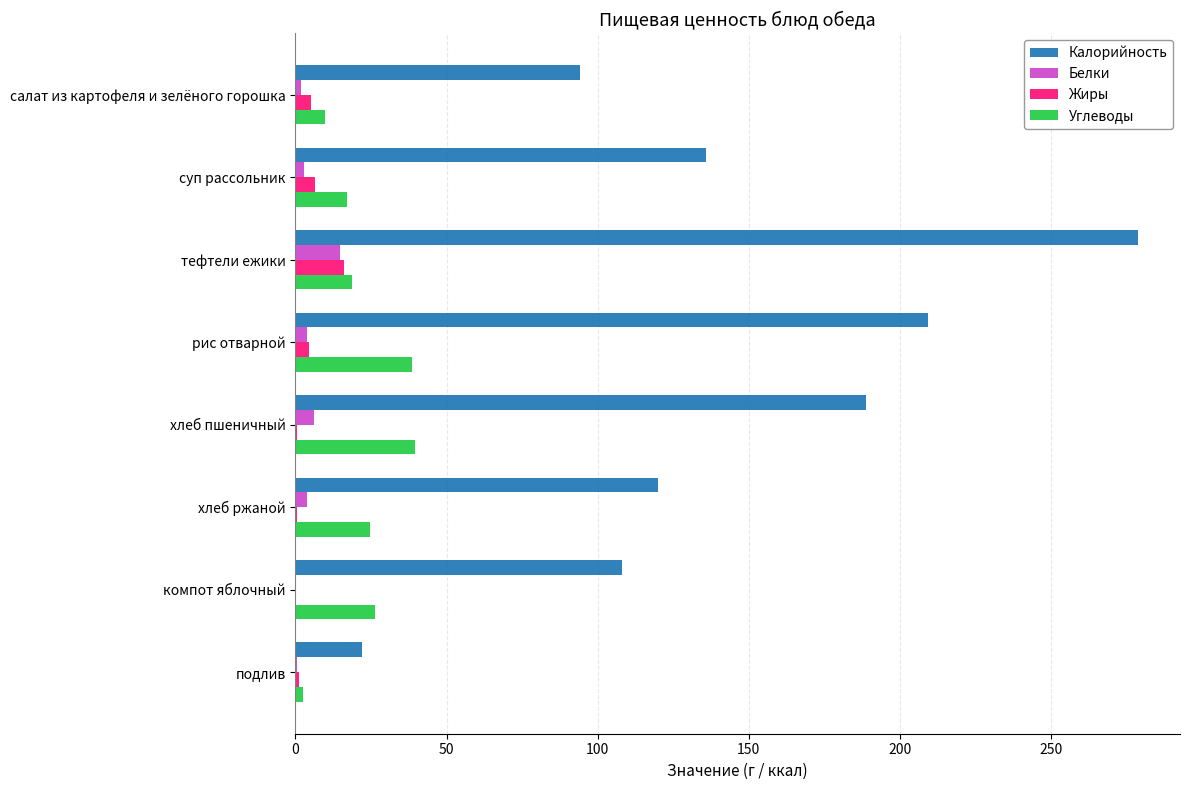

Between рис отварной and хлеб ржаной, which series saw the biggest shift?

Калорийность